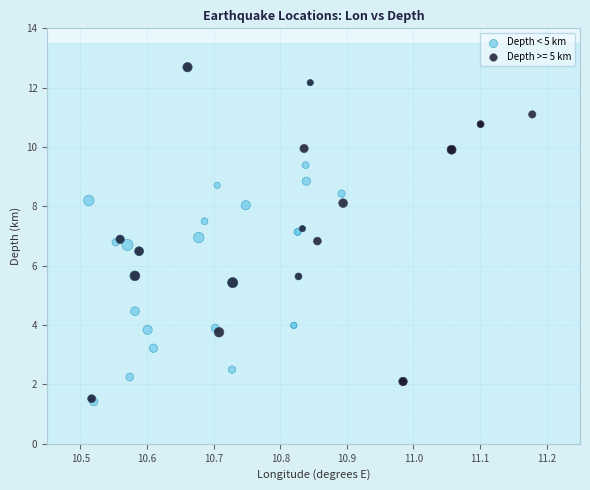

What are all the series names shown in the legend?

Depth < 5 km, Depth >= 5 km